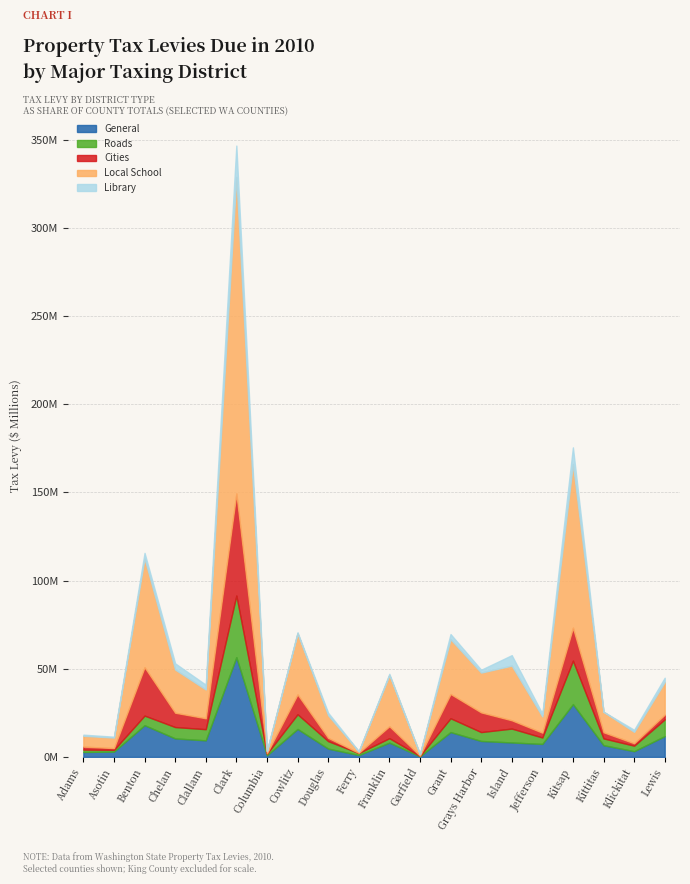

True or false: Local School and General intersect in this chart.

True